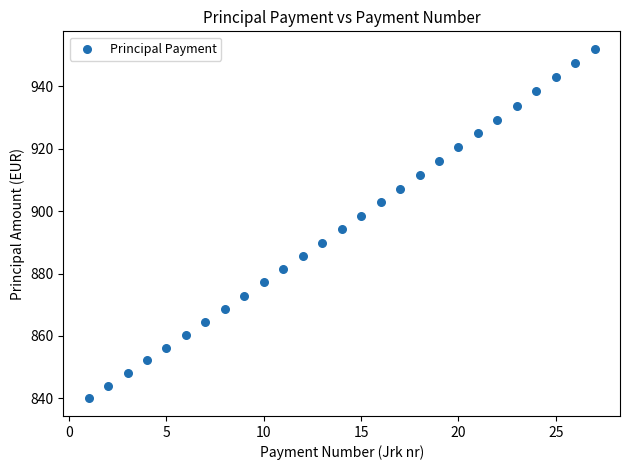

What is the range of Y values (max minus min)?

112.2